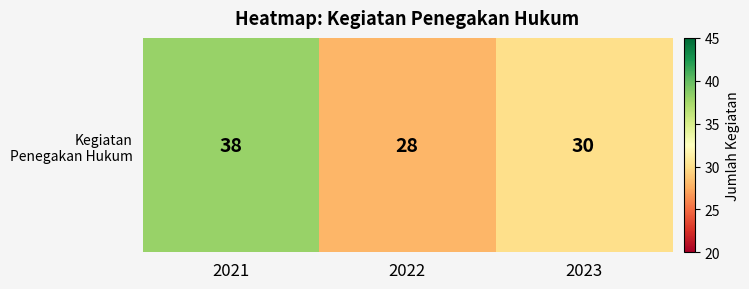

What is the change in value from 2021 to 2022?

-10